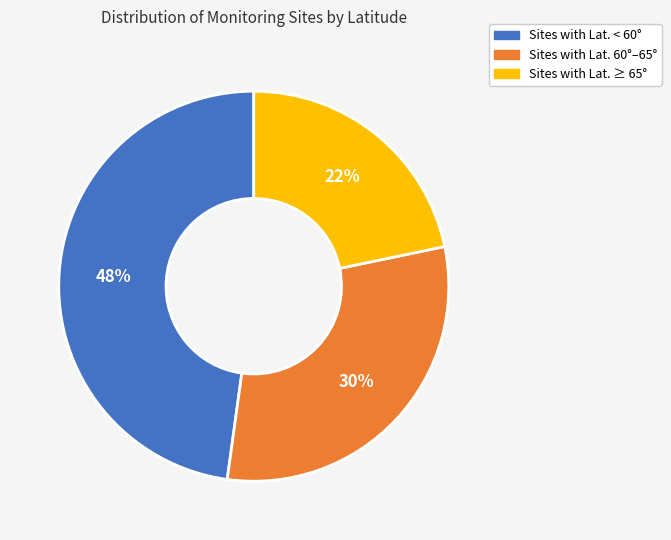

Does any single category account for the majority?

No